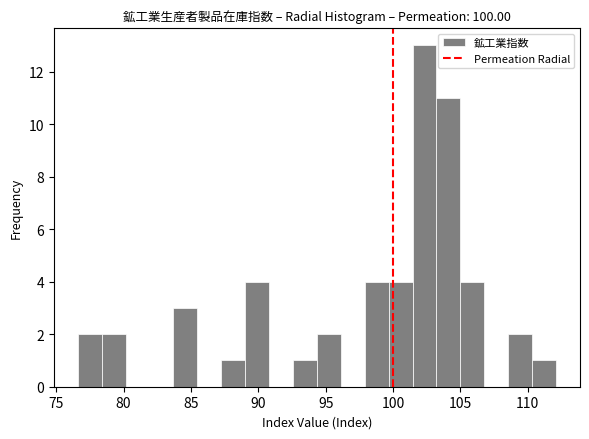

Read against the x-axis, roughly where is the centre of the tallest bar?

102.5